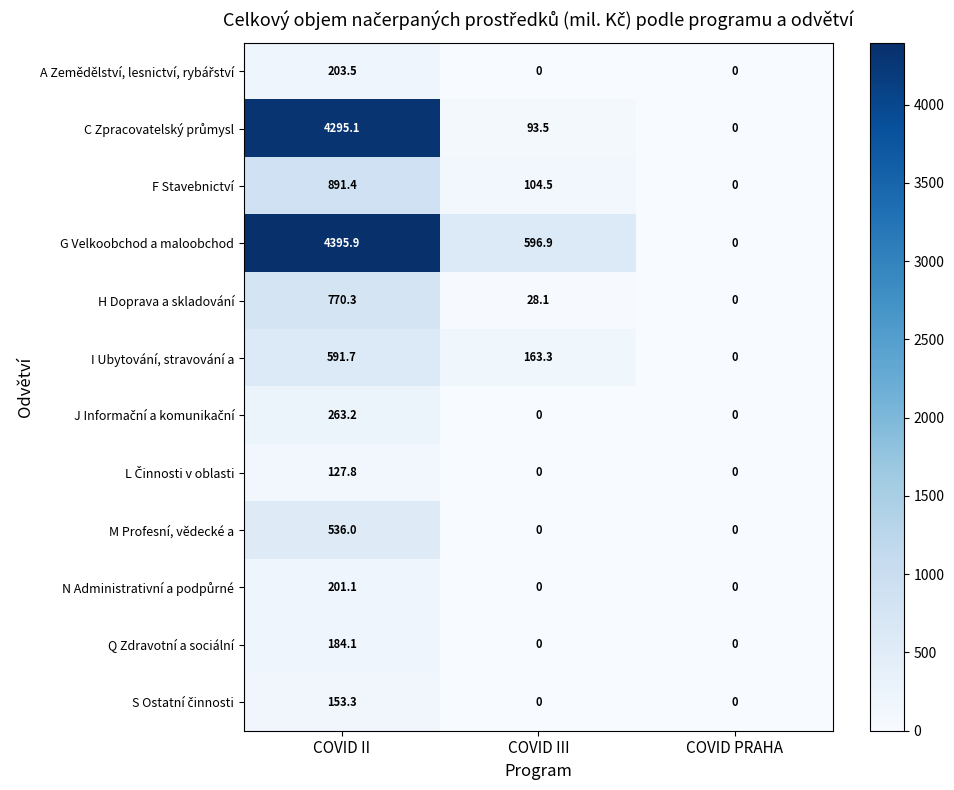

True or false: Q Zdravotní a sociální has a value of 0.0 at COVID PRAHA.

True